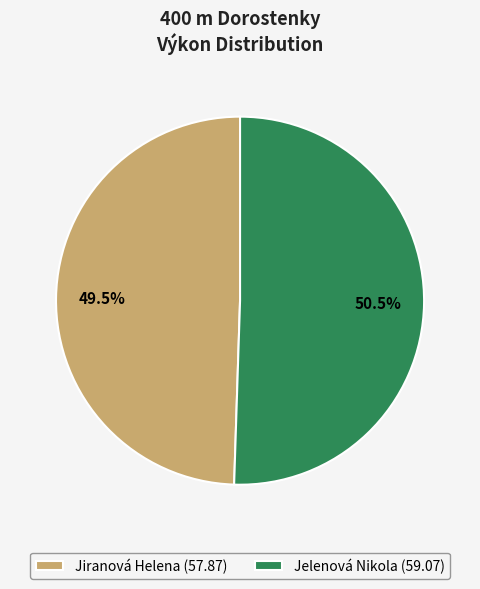

Approximately how many times larger is the value at Jelenová Nikola compared to Jiranová Helena?

1.0